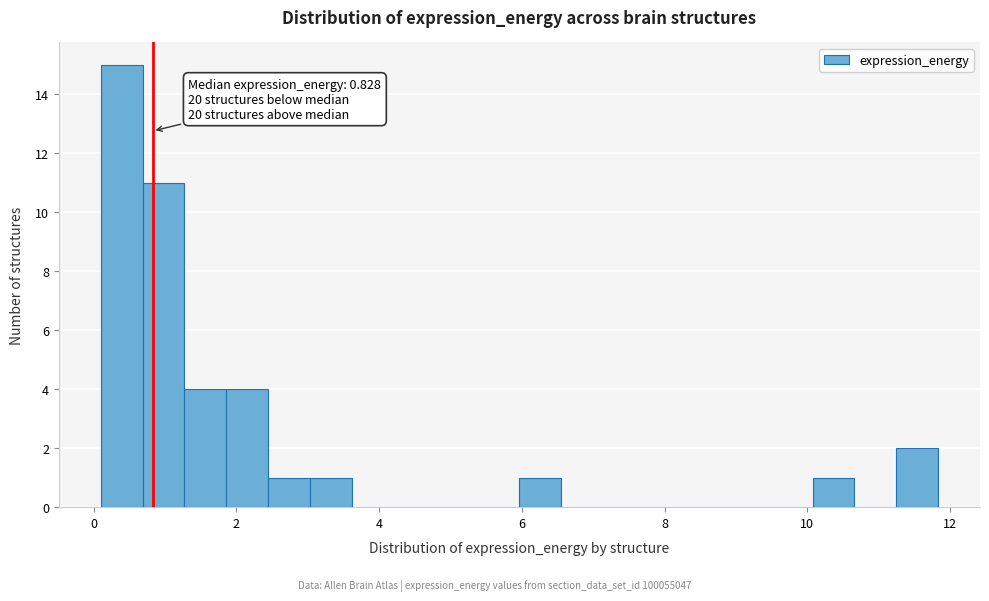

Read against the x-axis, roughly where is the centre of the tallest bar?

0.4